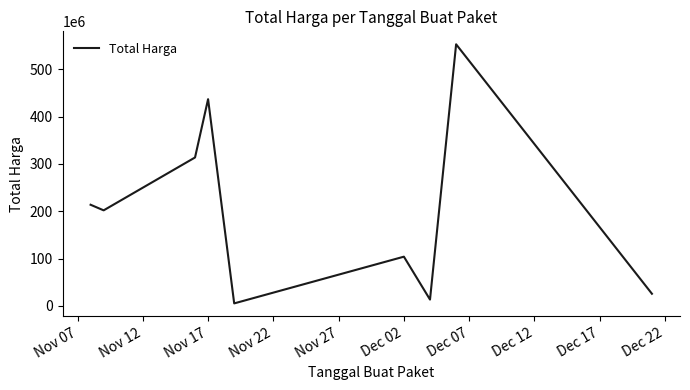

What is the difference between the maximum and minimum values?

547840100